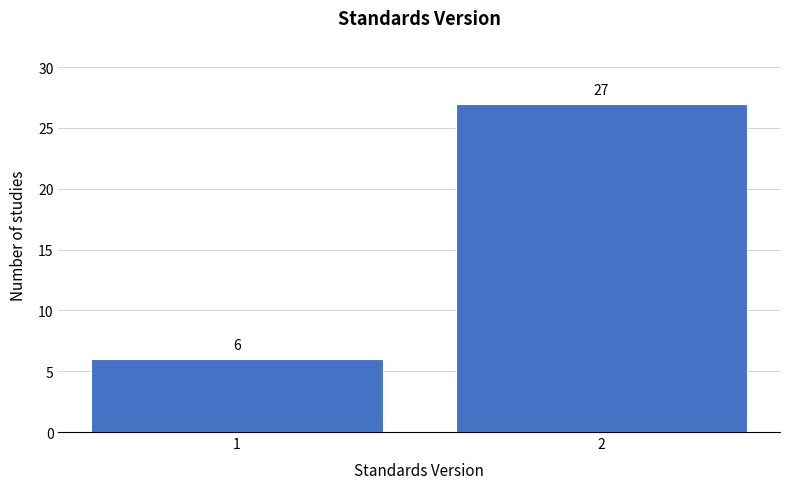

Reading left to right, what are all the values shown in this chart?

6	27